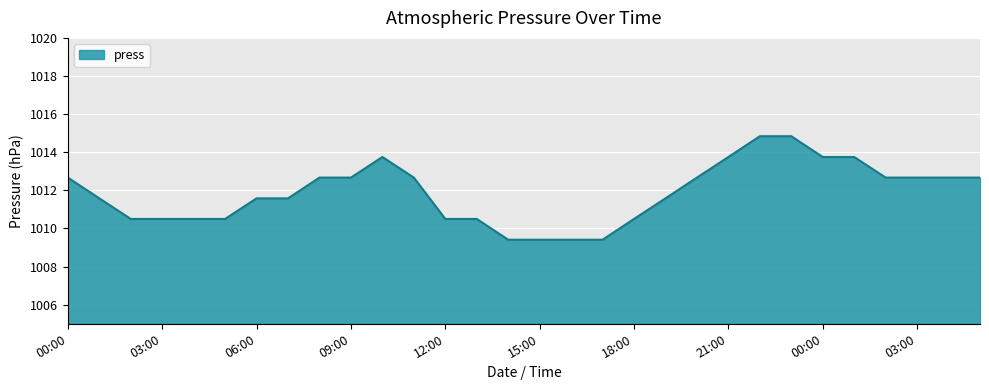

What is the maximum value shown in the chart?

1014.8